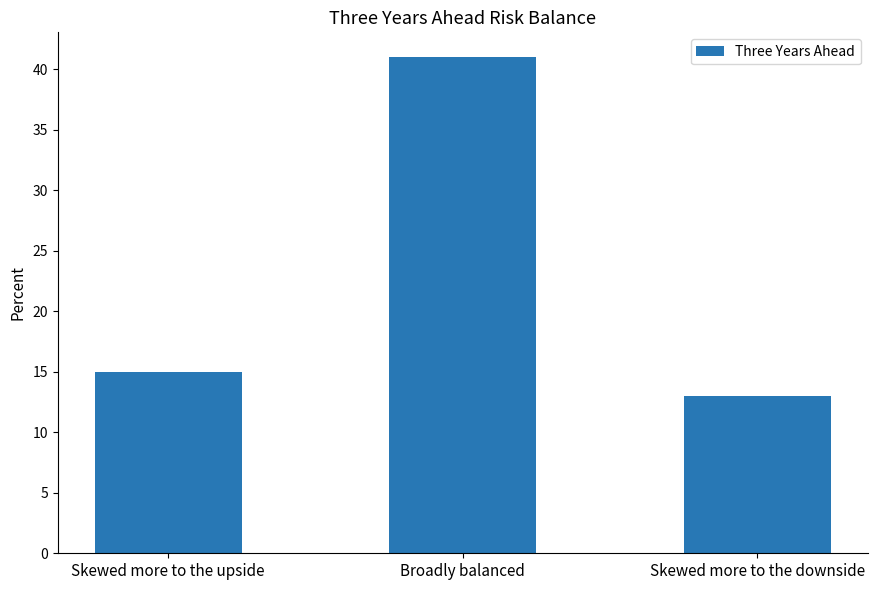

Which label corresponds to the largest value in the chart?

Broadly balanced